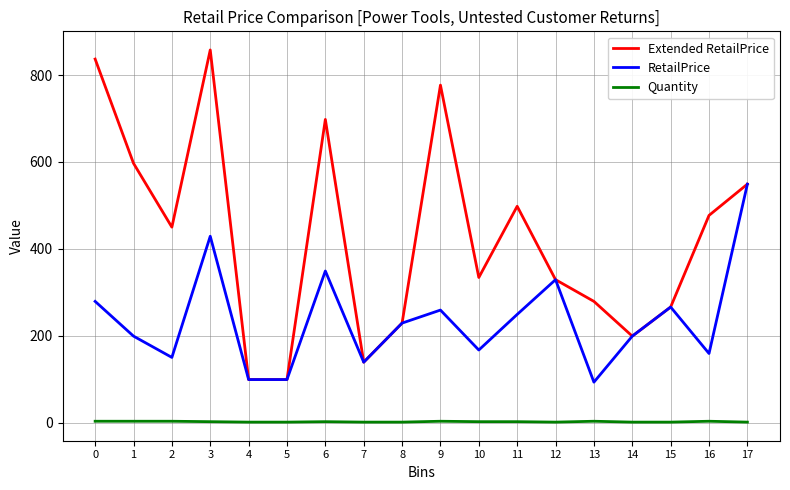

List the series in order of their peak value, lowest first.

Quantity, RetailPrice, Extended RetailPrice